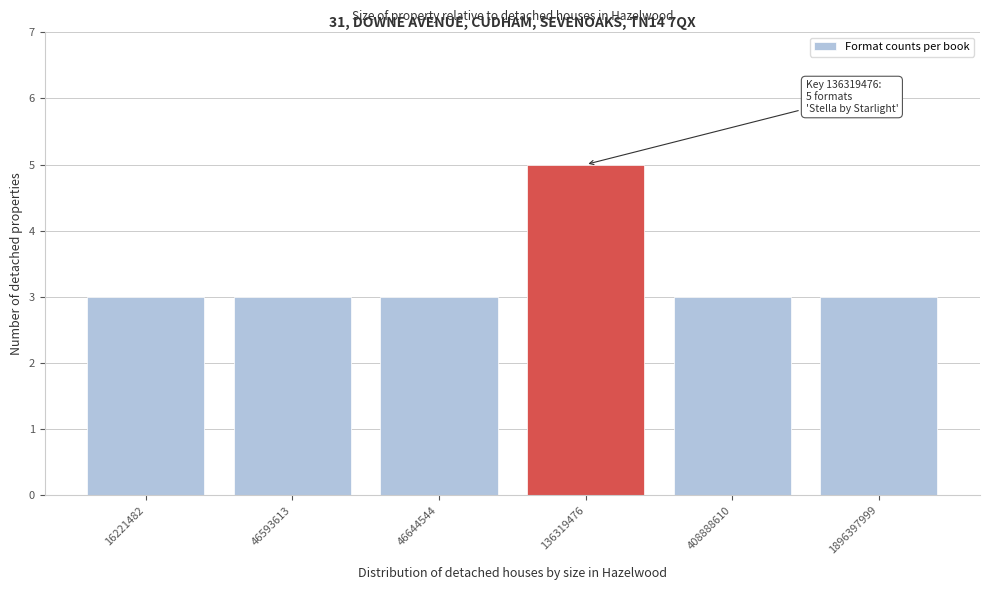

Reading left to right, extract all data points from this chart.

3	3	3	5	3	3